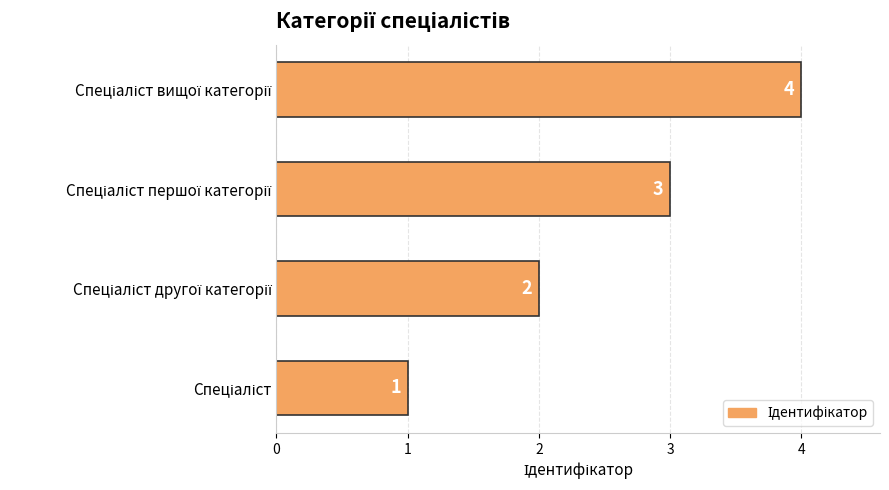

How many values are between 2 and 4?

3